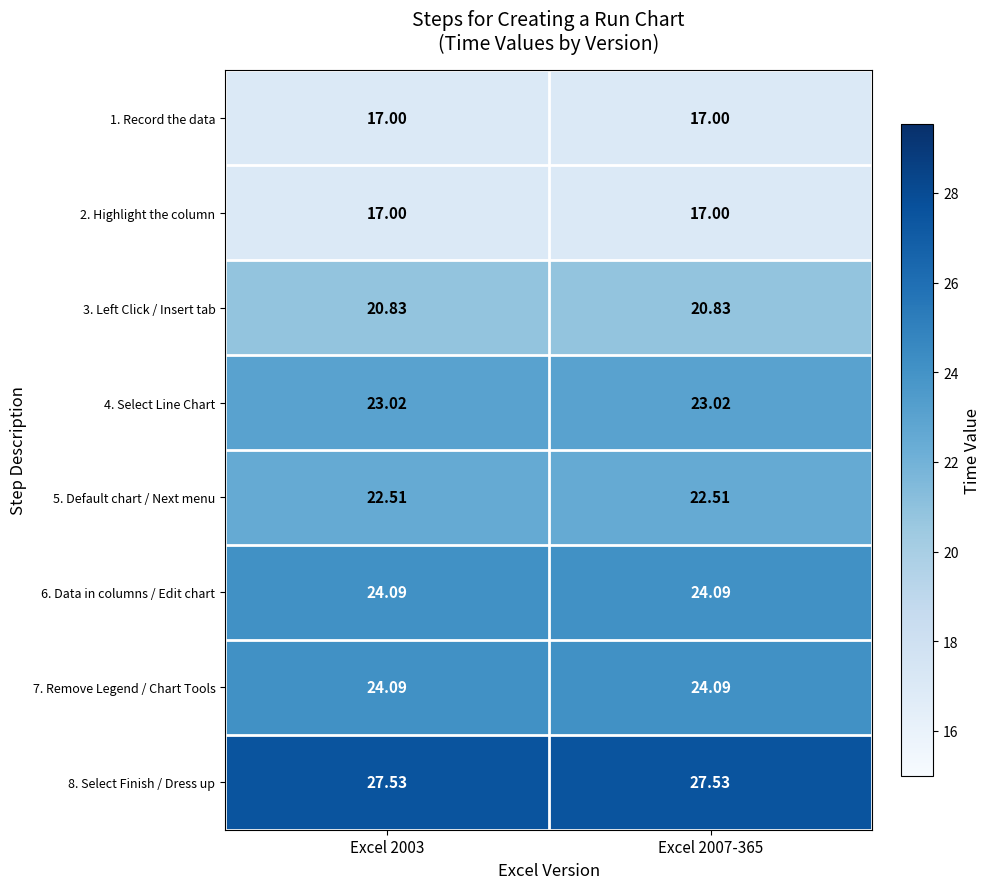

Is the value of 5. Default chart / Next menu at Excel 2003 greater than the value of 6. Data in columns / Edit chart at Excel 2007-365?

No